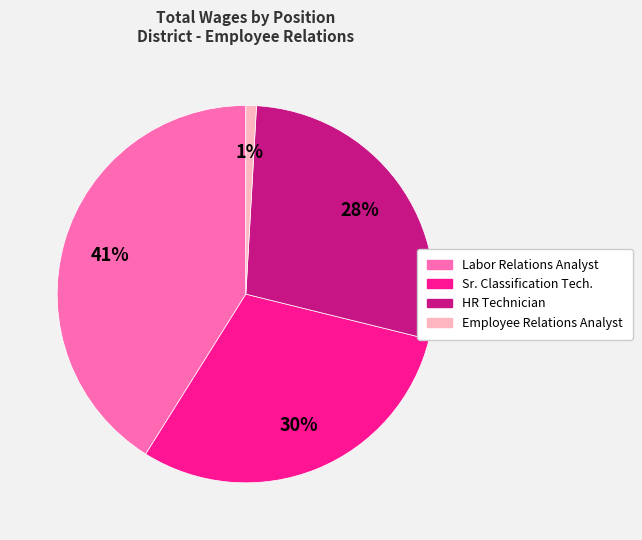

Does any single category account for the majority?

No